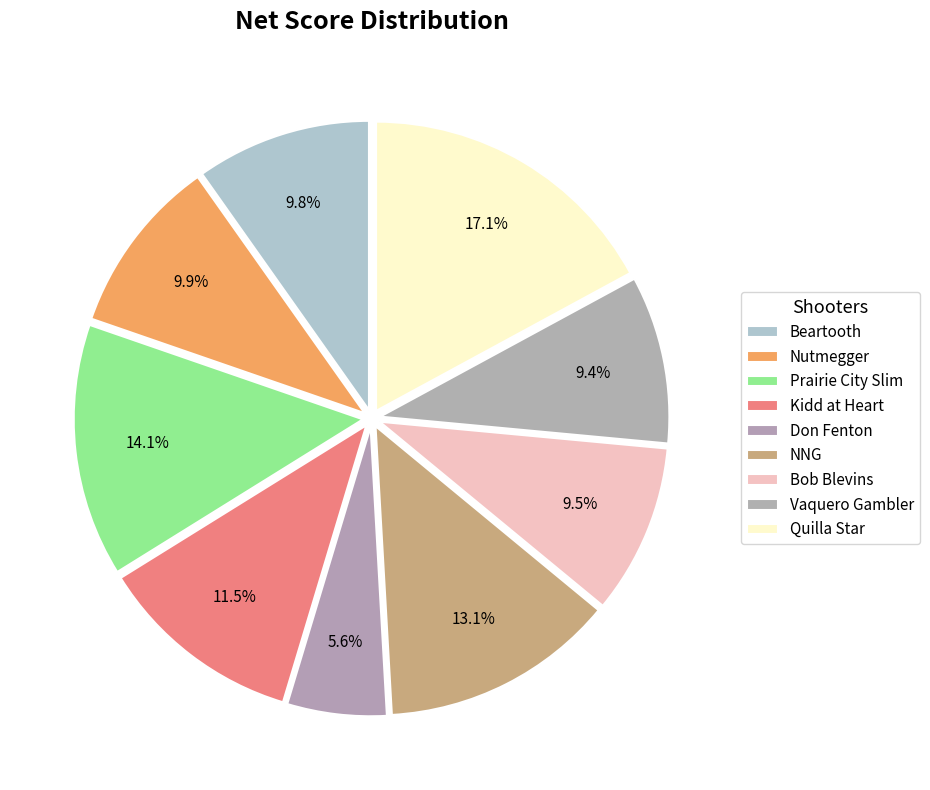

Does Vaquero Gambler represent more than half of the total?

No